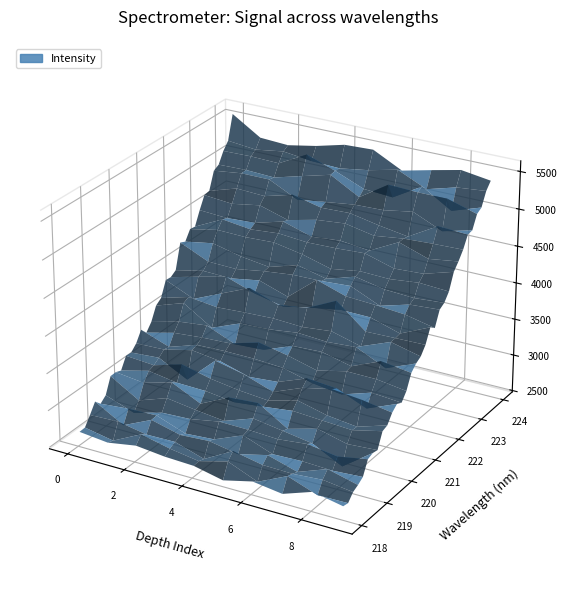

Reading right to left, transcribe all the data shown in this chart.

x: 224.0	223.8	223.6	223.4	223.2	223.0	222.8	222.6	222.5	222.3	222.1	221.9	221.7	221.5	221.3	221.1	220.9	220.7	220.5	220.4	220.2	220.0	219.8	219.6	219.4	219.2	219.0	218.8	218.6	218.4	218.3	218.1
y: 5429.6	5300.1	5175.4	5053.5	4934.5	4820.4	4704.8	4593.1	4479.9	4370.8	4266.2	4163.4	4057.7	3967.2	3875.5	3781.1	3687.8	3602.0	3517.1	3433.7	3352.9	3274.6	3199.1	3127.0	3056.8	2988.1	2921.0	2855.6	2796.5	2736.0	2678.4	2621.3